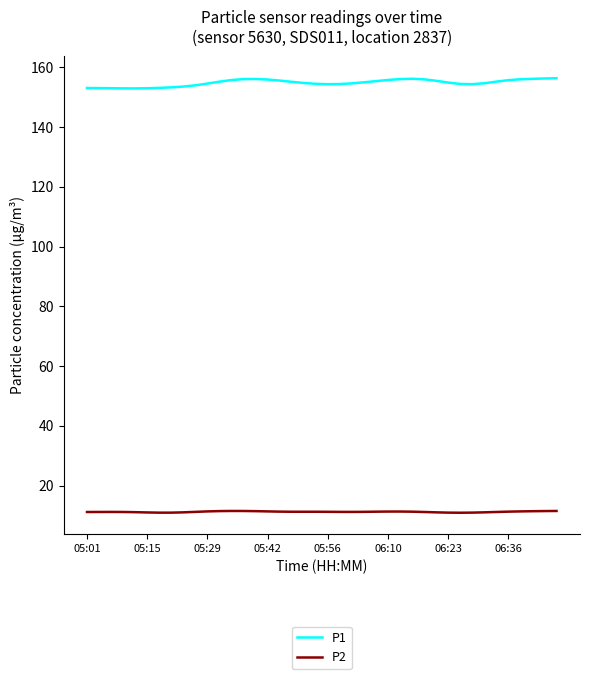

Which series has the largest range (max minus min)?

P1